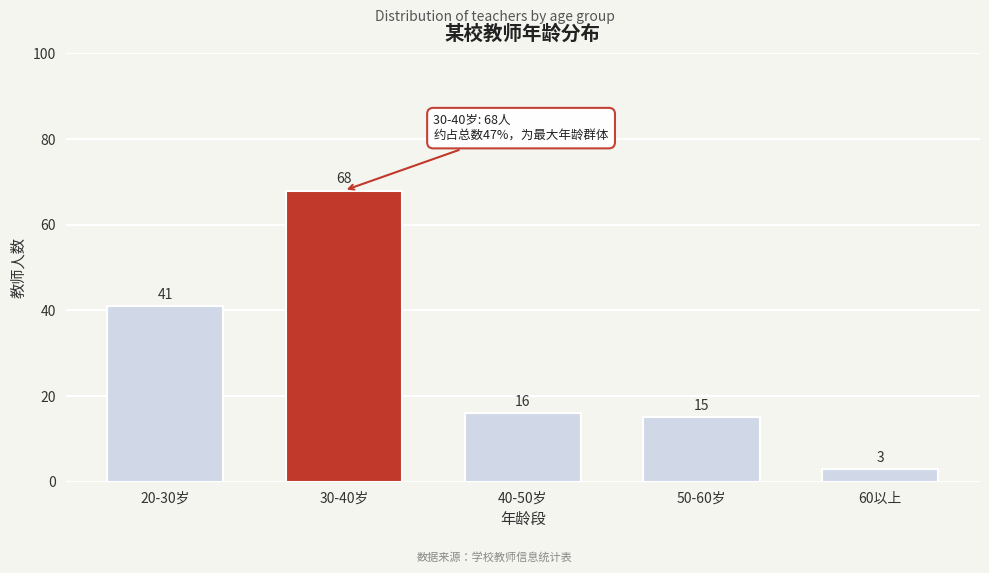

Reading left to right, transcribe all the data shown in this chart.

20-30岁=41	30-40岁=68	40-50岁=16	50-60岁=15	60以上=3